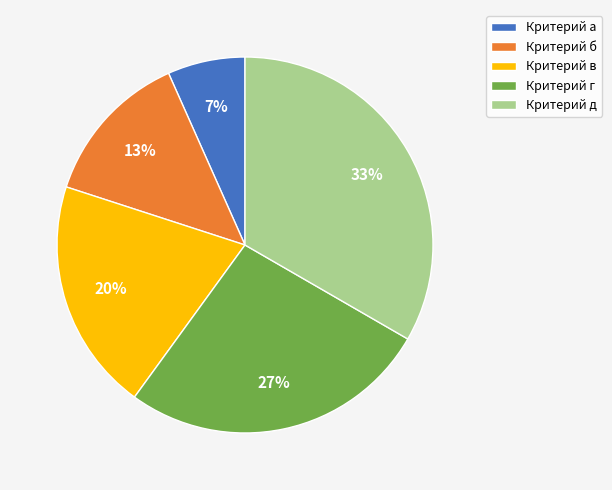

Is there any slice that represents more than half of the pie?

No